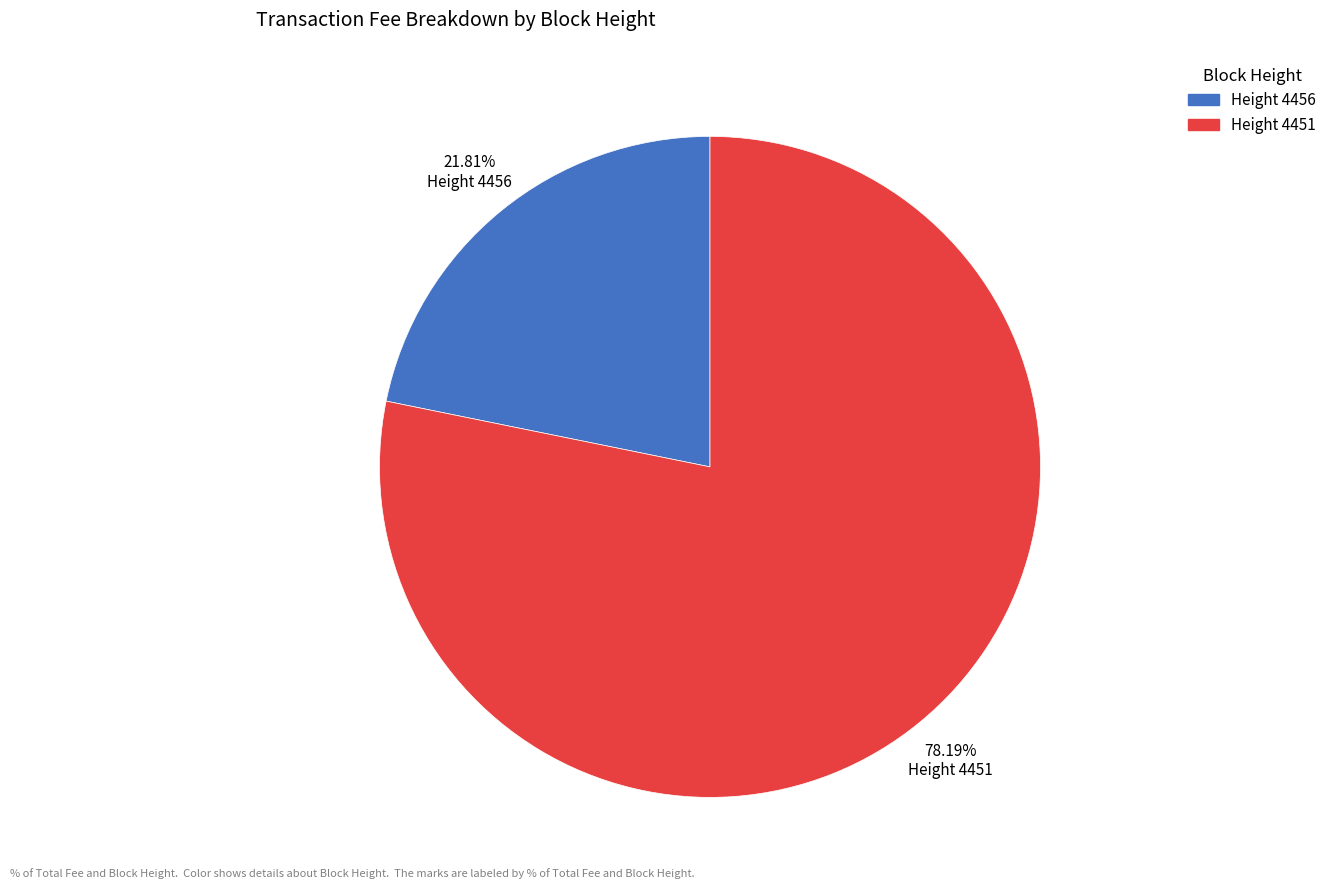

Count the number of slices in the pie.

2